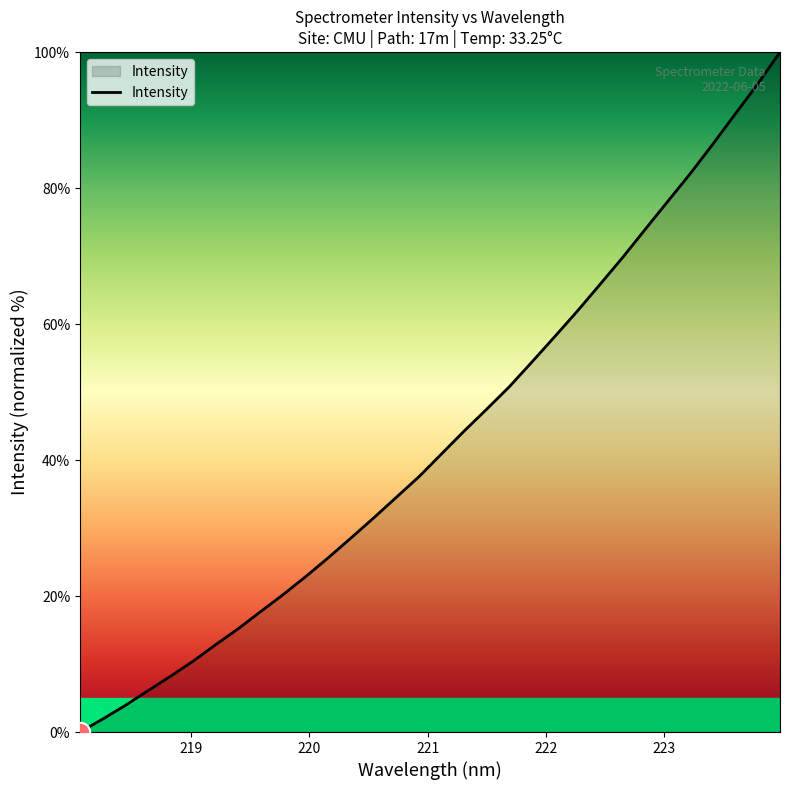

What is the maximum value shown in the chart?

100.0